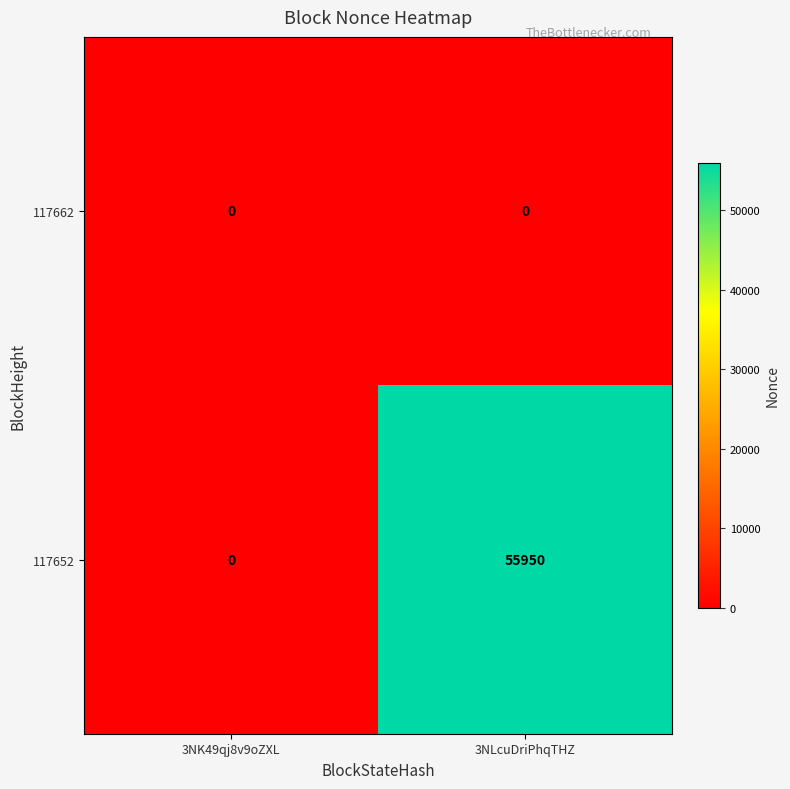

The value of 117652 at 3NK49qj8v9oZXL is 19685. True or false?

False